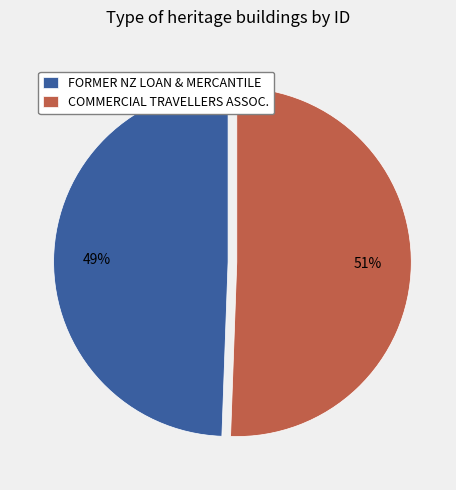

To the nearest percent, what percentage of the pie is FORMER NZ LOAN & MERCANTILE?

49%